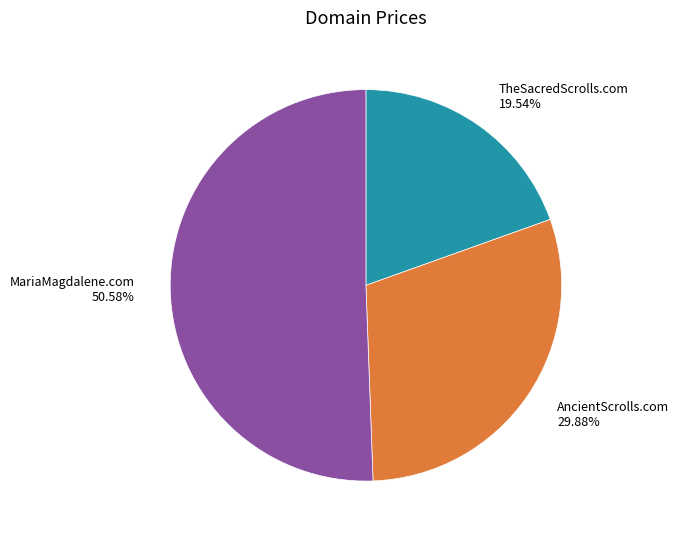

The TheSacredScrolls.com slice represents 28% of the pie. True or false?

False